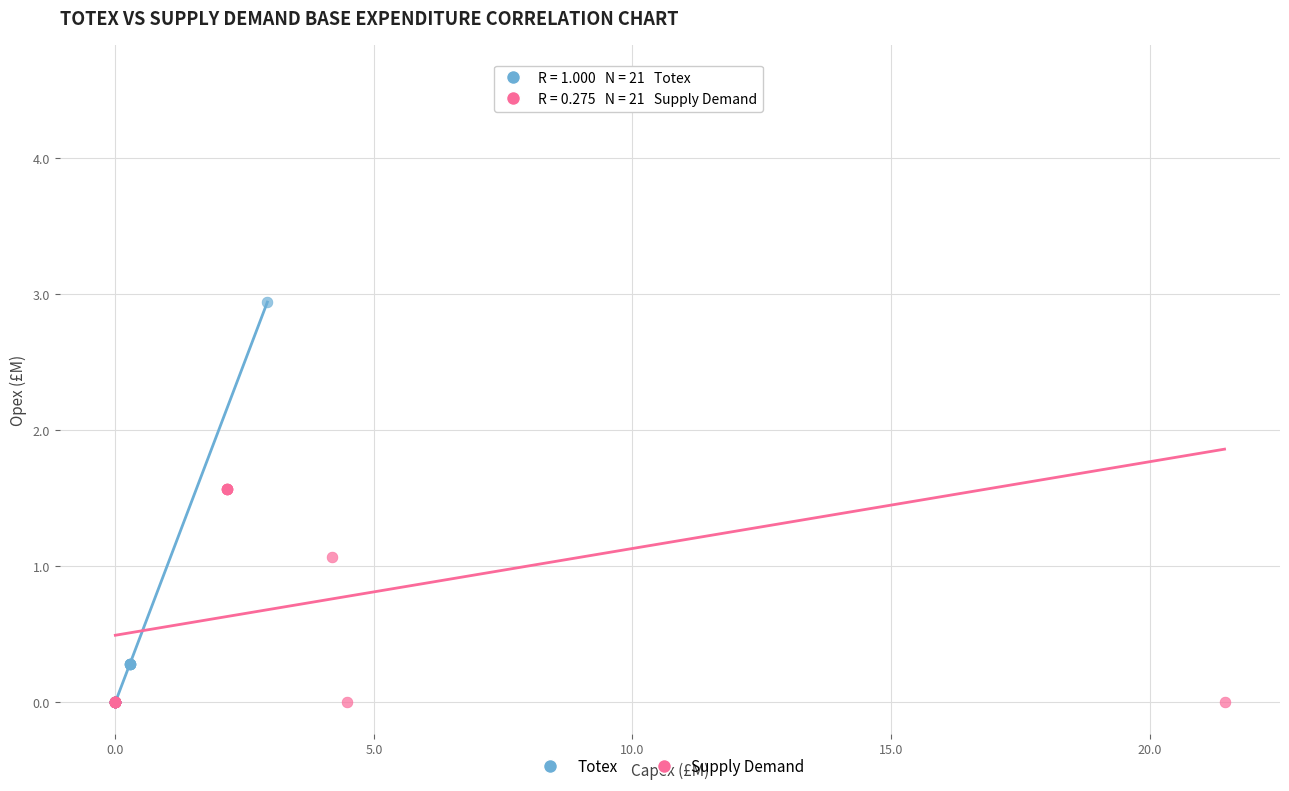

What are all the series names shown in the legend?

Totex, Supply Demand